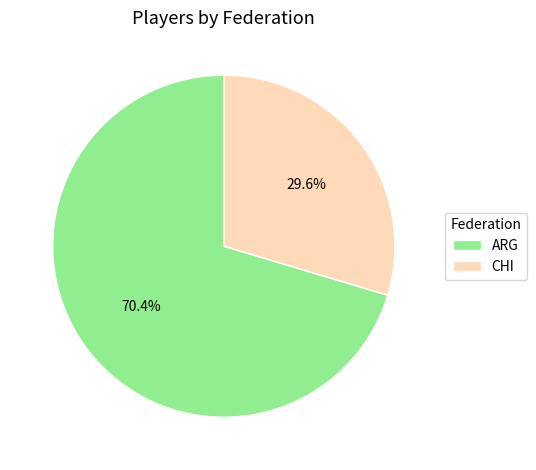

To the nearest percent, what is the combined percentage of ARG and CHI?

100%